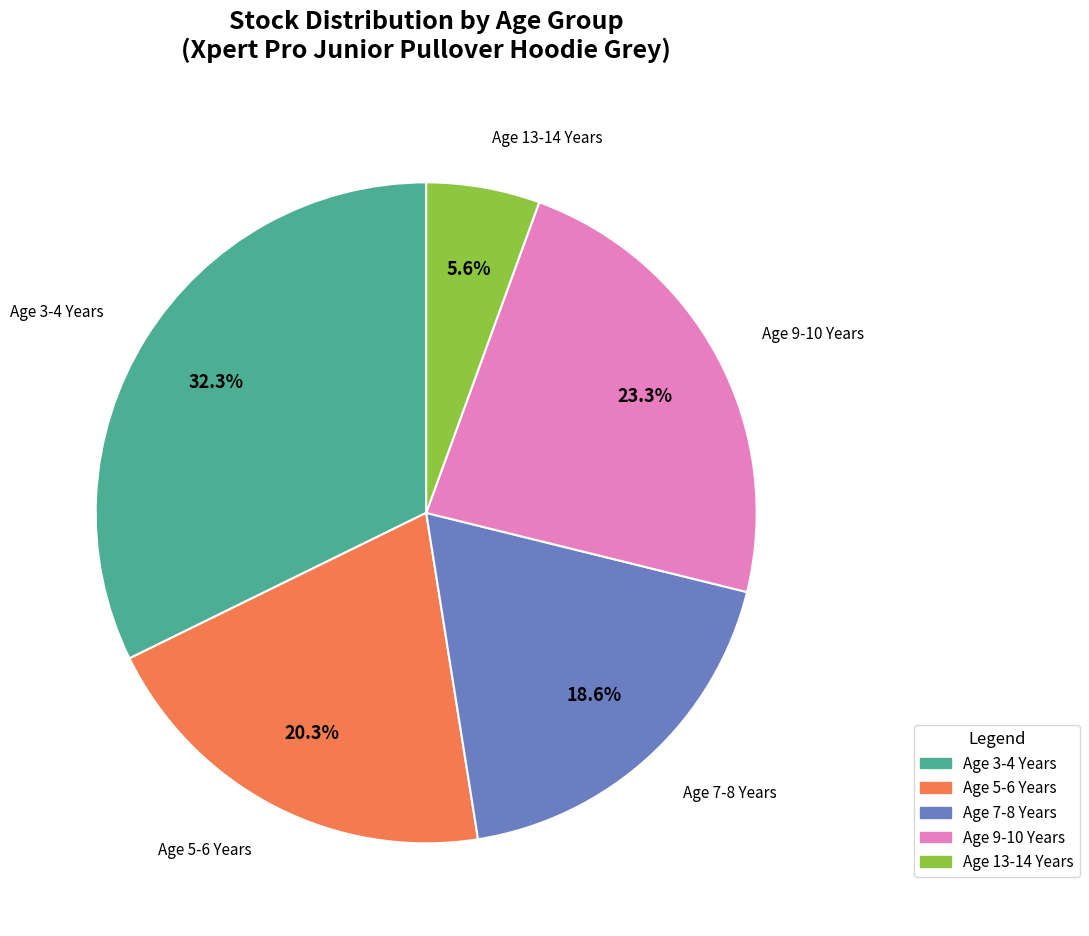

Which category has the smallest portion of the pie?

Age 13-14 Years